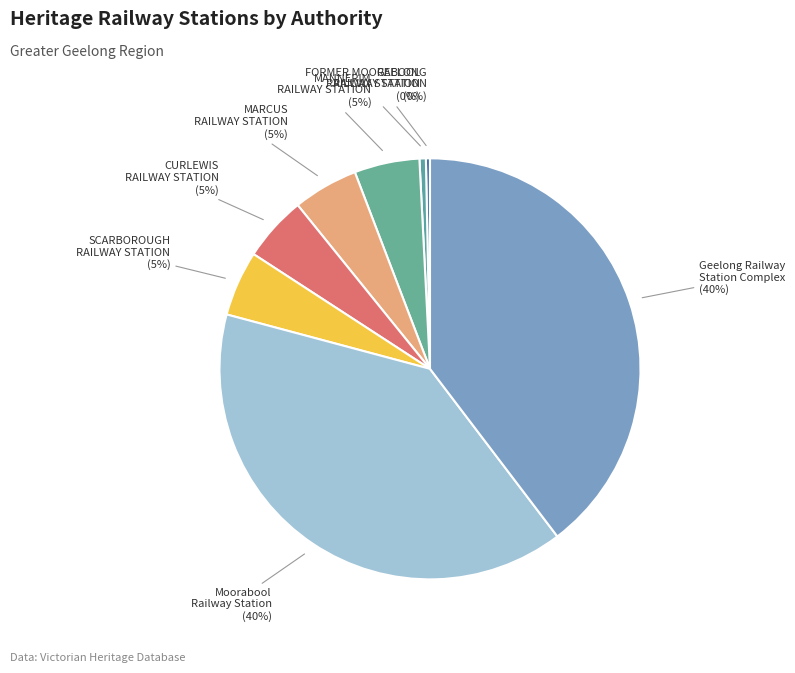

To the nearest percent, what is the combined percentage of GEELONG RAILWAY STATION and Moorabool Railway Station?

40%